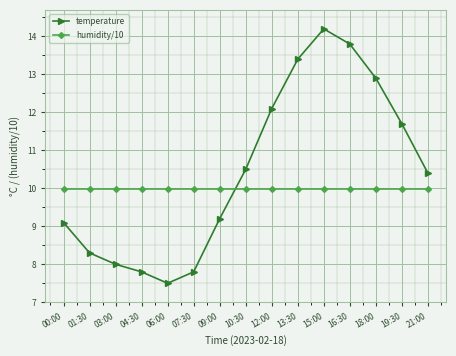

What is the sum of the temperature values at 13:30 and 06:00?

20.9